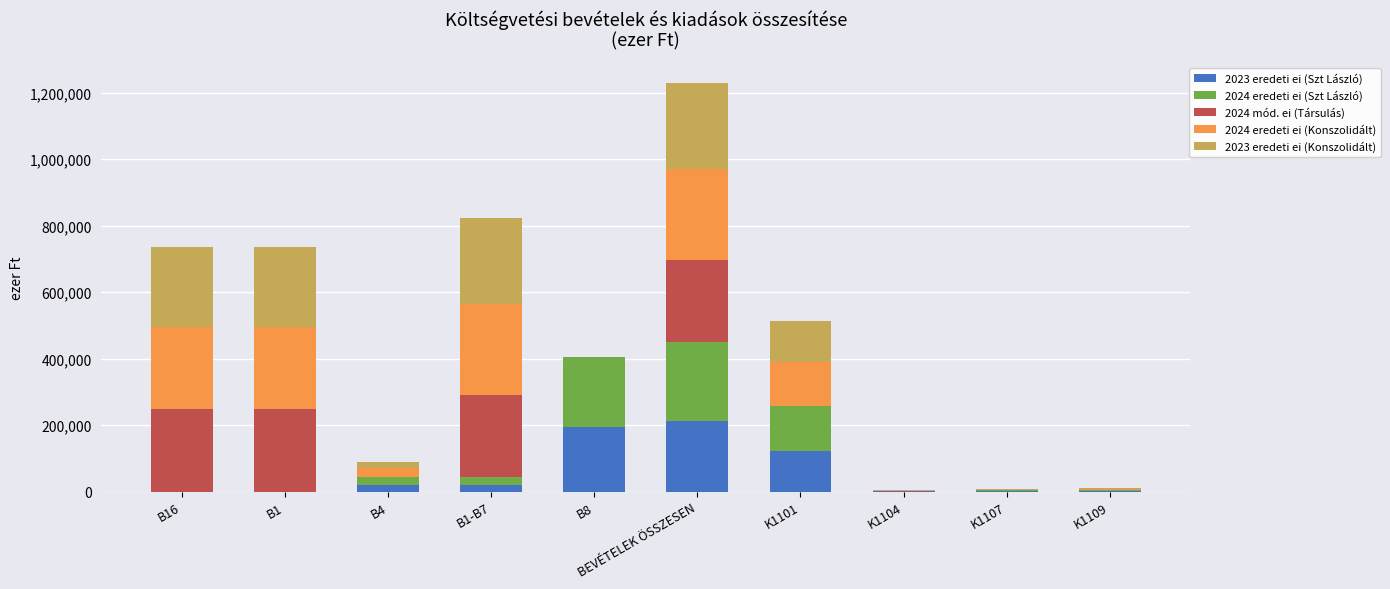

How many series are shown in this chart?

5